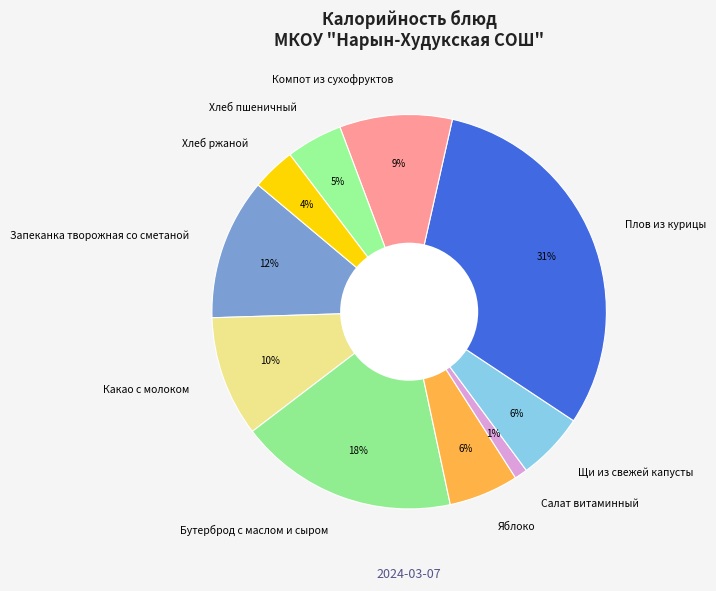

Combined, do Салат витаминный and Щи из свежей капусты account for over 50%?

No